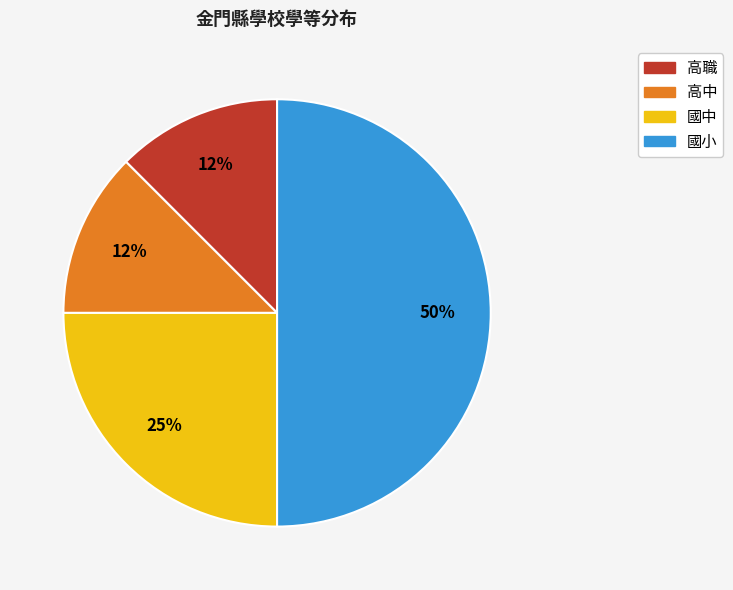

Which has a higher value, 高中 or 國中?

國中